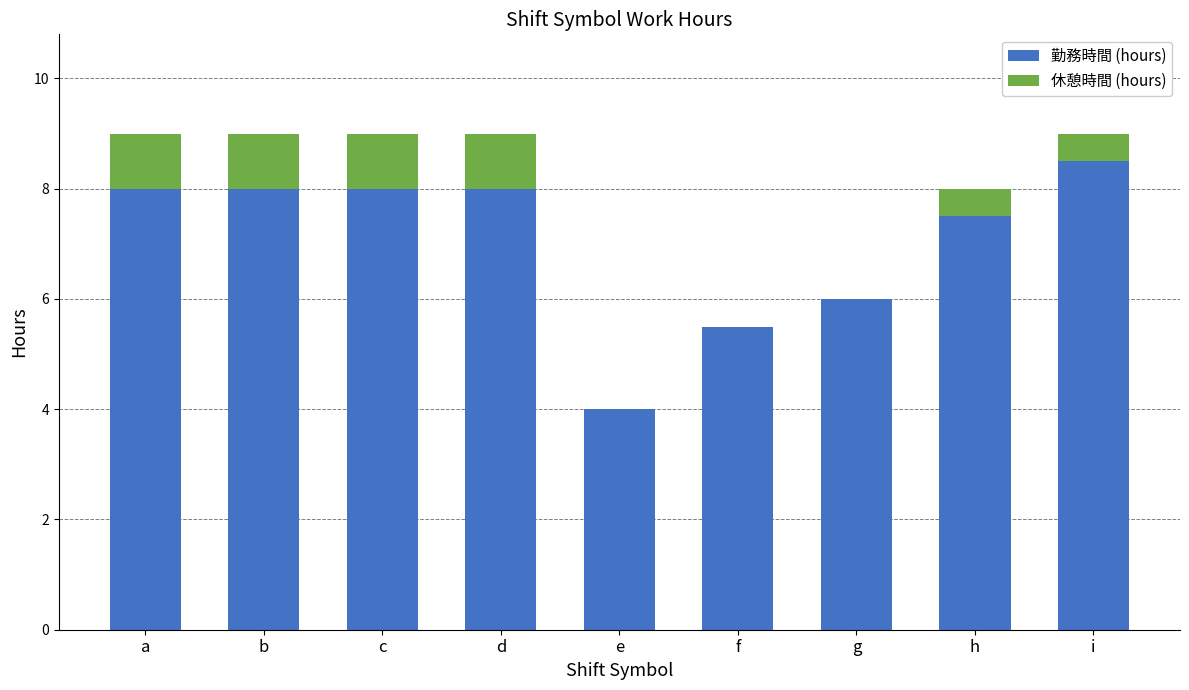

The value of 勤務時間 (hours) at g is 8.1. True or false?

False